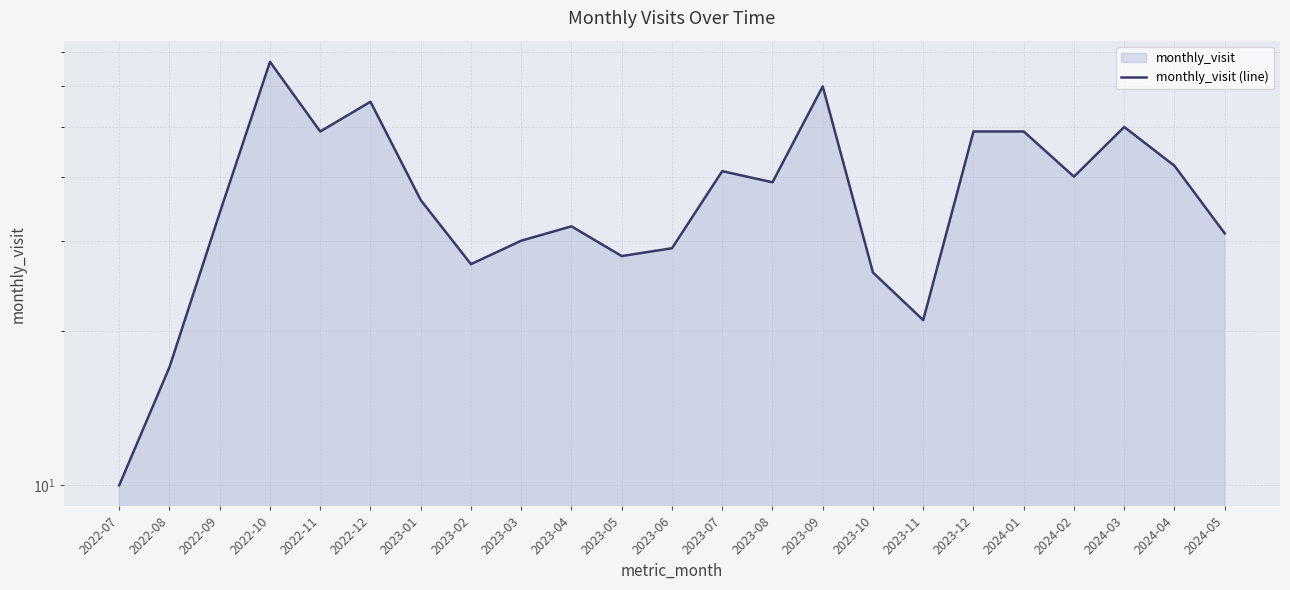

List the labels in order of value, largest first.

2022-10, 2023-09, 2022-12, 2024-03, 2022-11, 2023-12, 2024-01, 2024-04, 2023-07, 2024-02, 2023-08, 2023-01, 2022-09, 2023-04, 2024-05, 2023-03, 2023-06, 2023-05, 2023-02, 2023-10, 2023-11, 2022-08, 2022-07